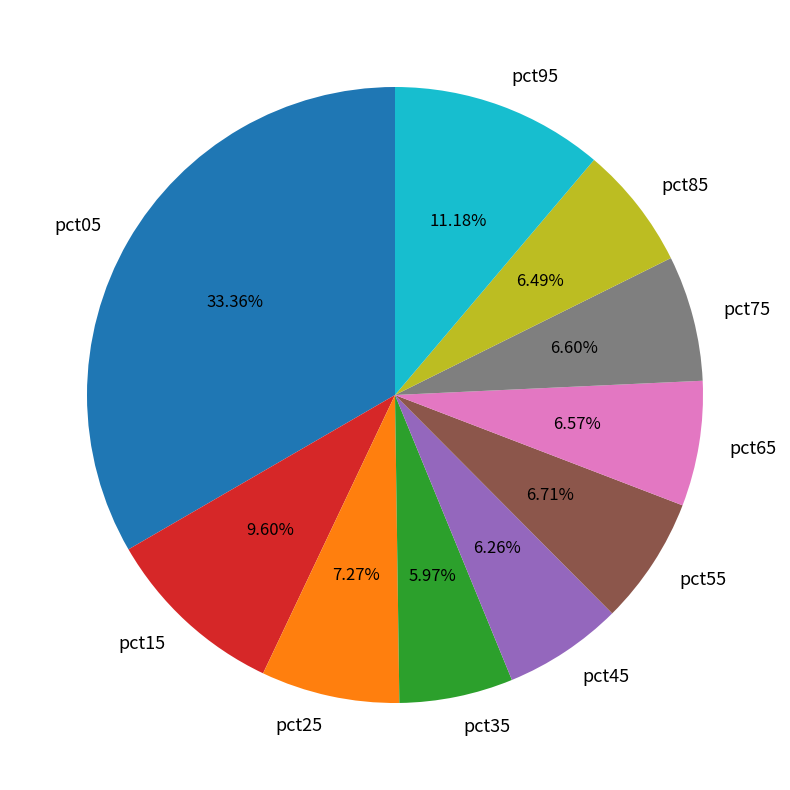

Between pct05 and pct45, which is larger?

pct05